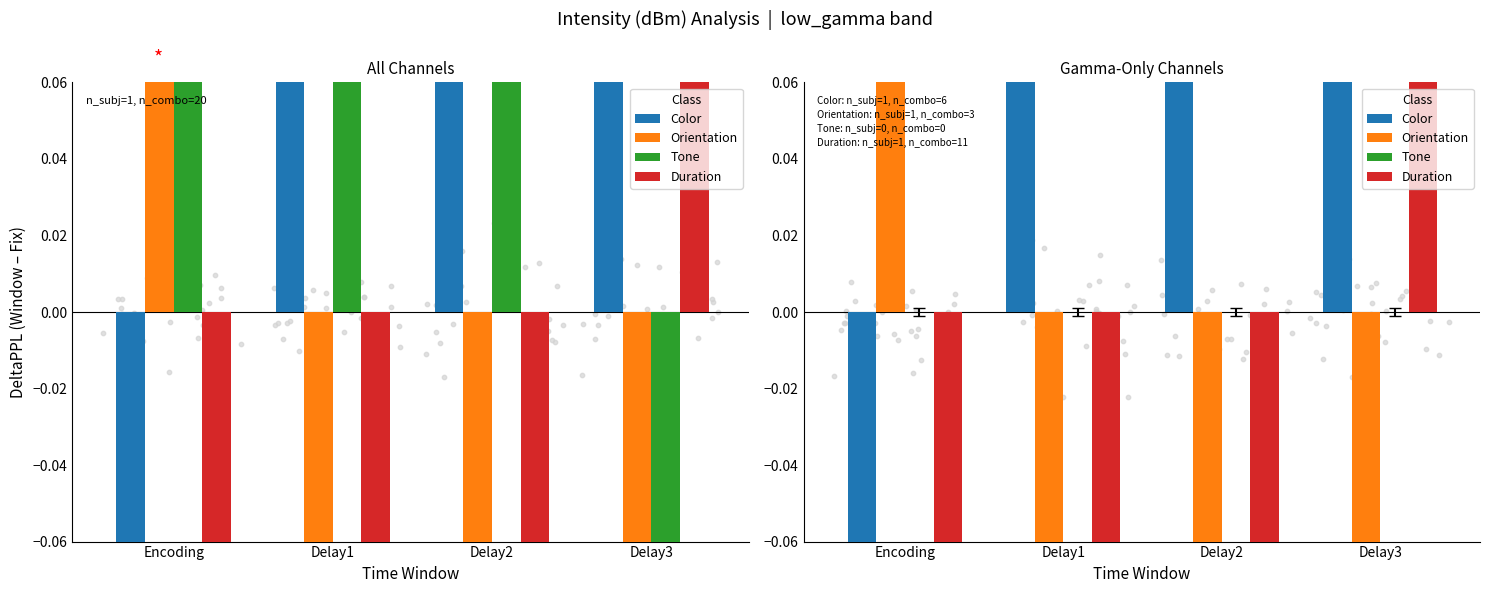

At which category is the sum across all series the highest?

Delay3